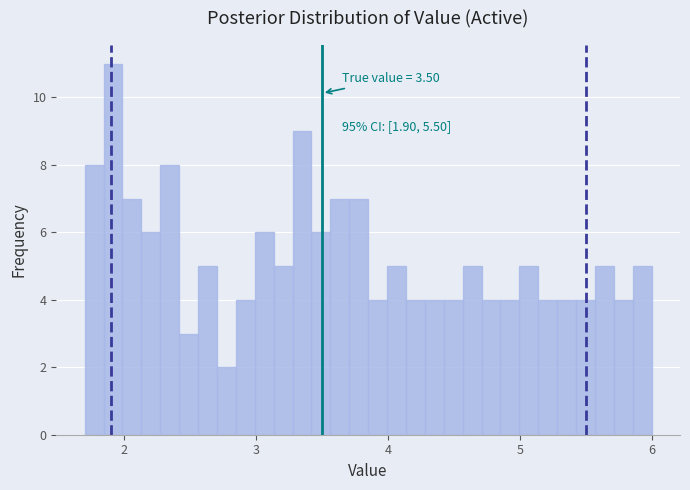

Around what value on the x-axis is the tallest bar? Give the approximate position of its centre, as read against the axis.

1.9